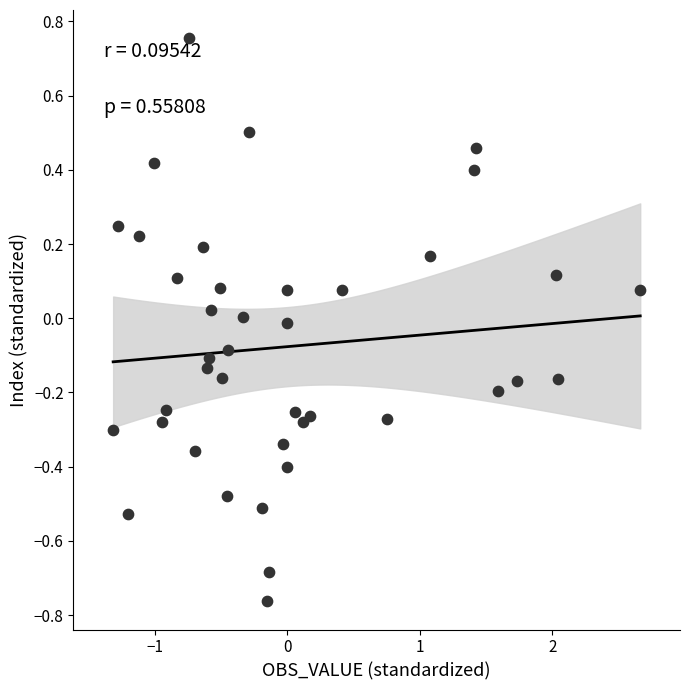

What is the range of Y values (max minus min)?

1.5